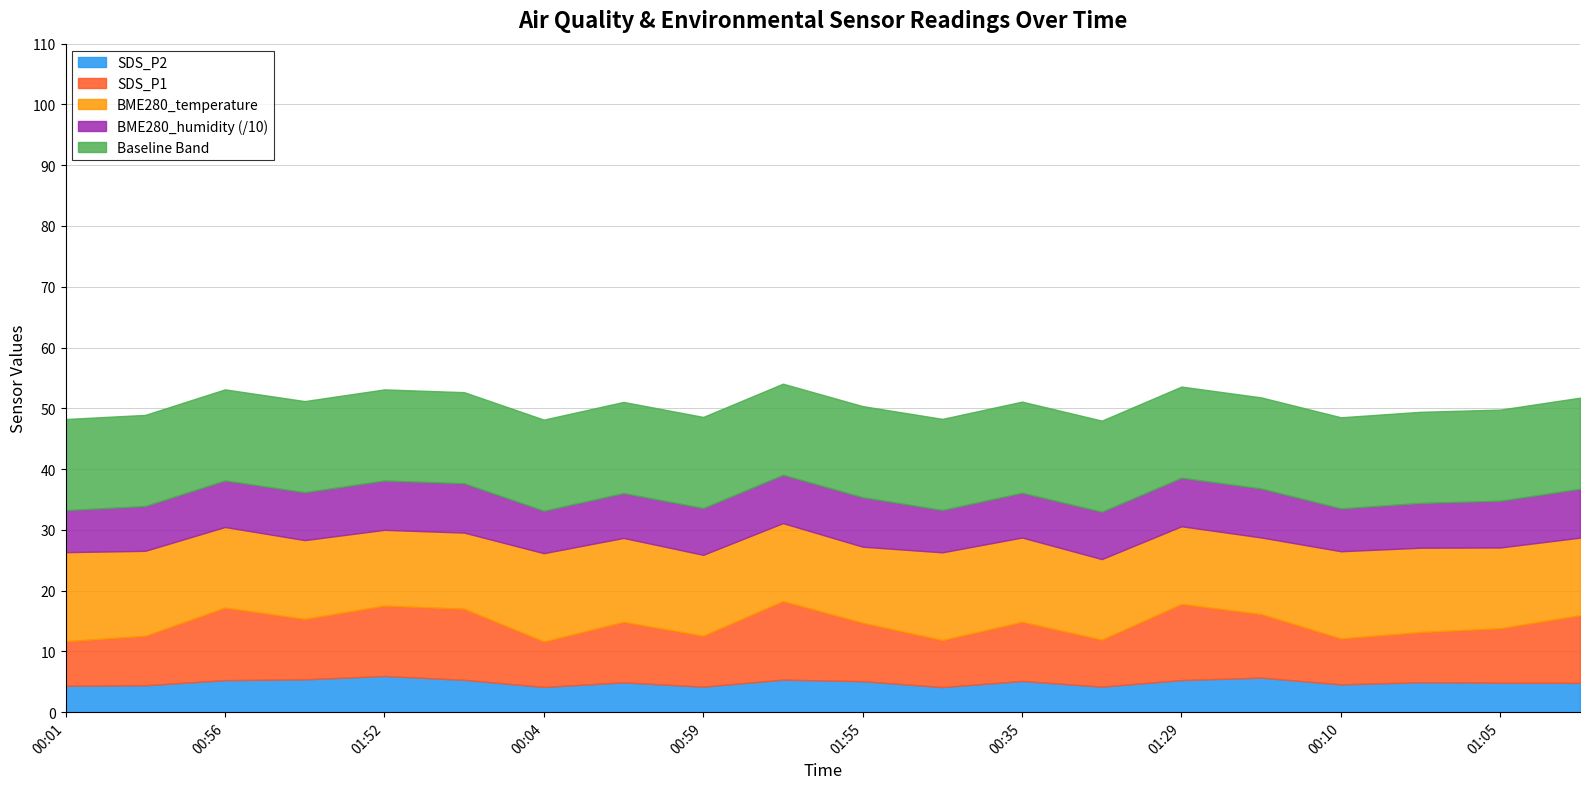

What is the total value across all series at 00:59?

48.6